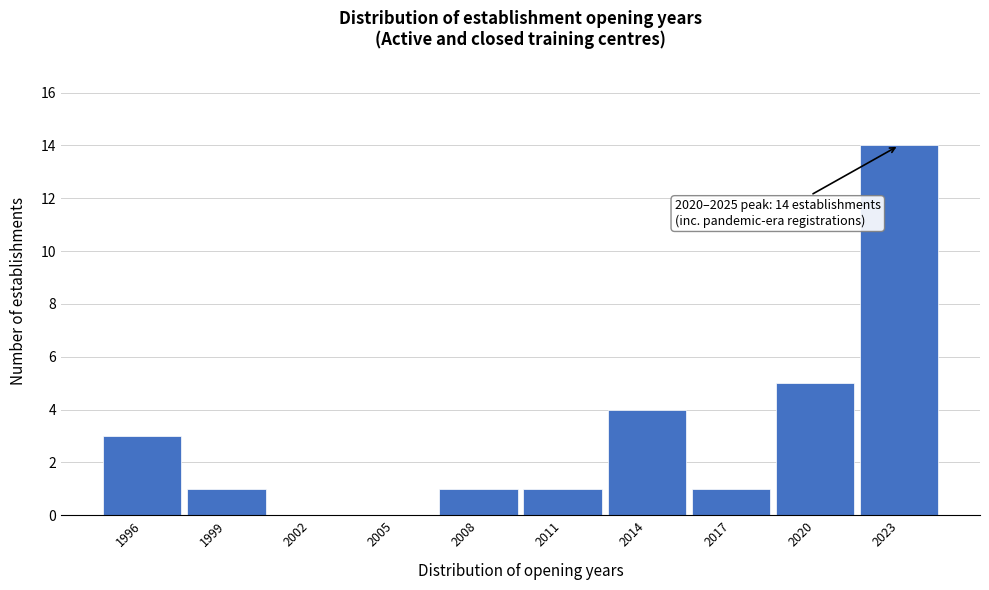

Reading left to right, what are all the values shown in this chart?

1996=3	1999=1	2002=0	2005=0	2008=1	2011=1	2014=4	2017=1	2020=5	2023=14